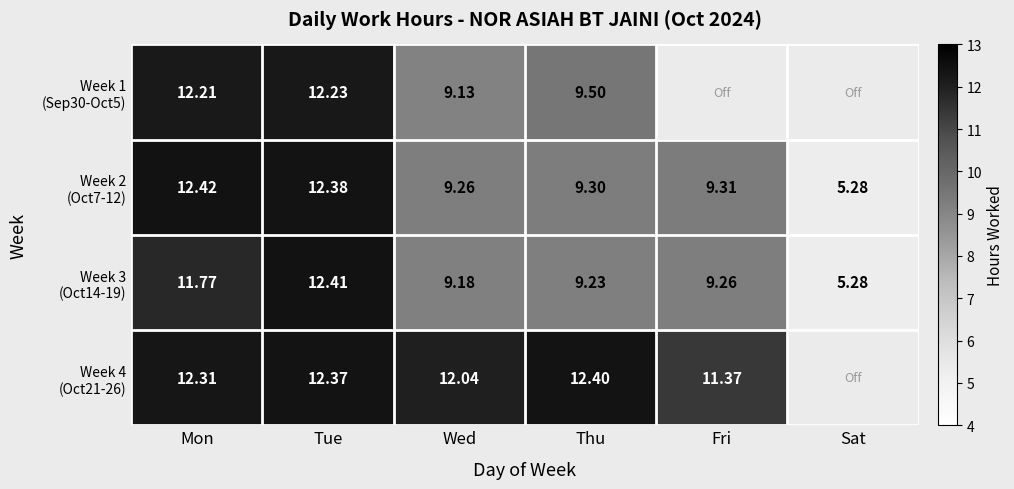

Where is Week 2 (Oct7-12) nearest to the value 8?

Wed